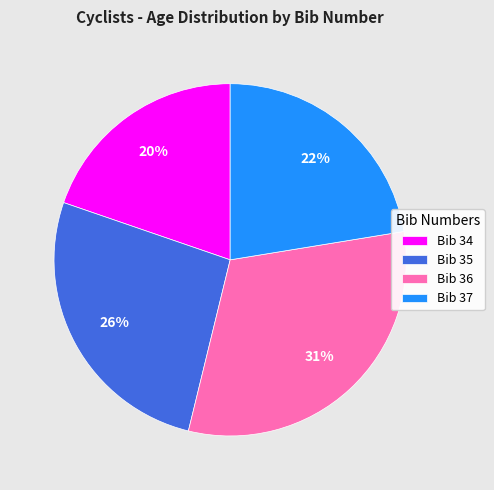

Combined, do Bib 35 and Bib 34 account for over 50%?

No